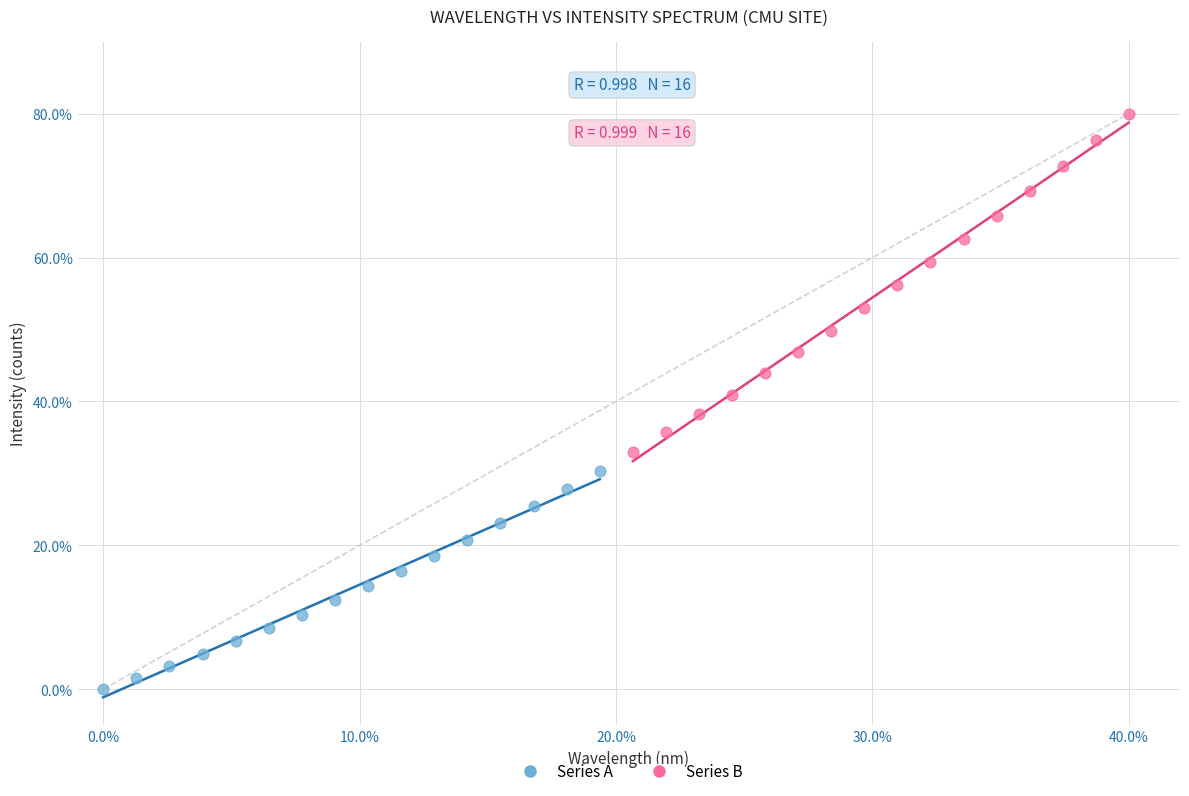

Which series reaches the maximum Y coordinate?

Series B